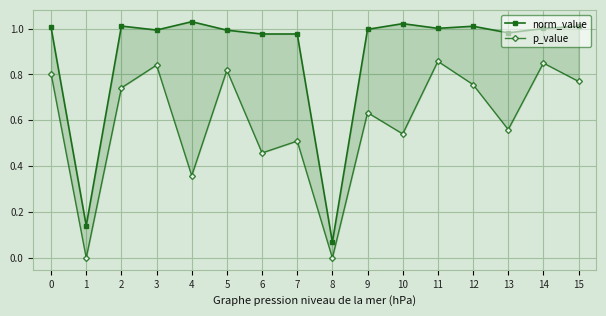

What is the spread (max minus min) of values at 1?

0.1